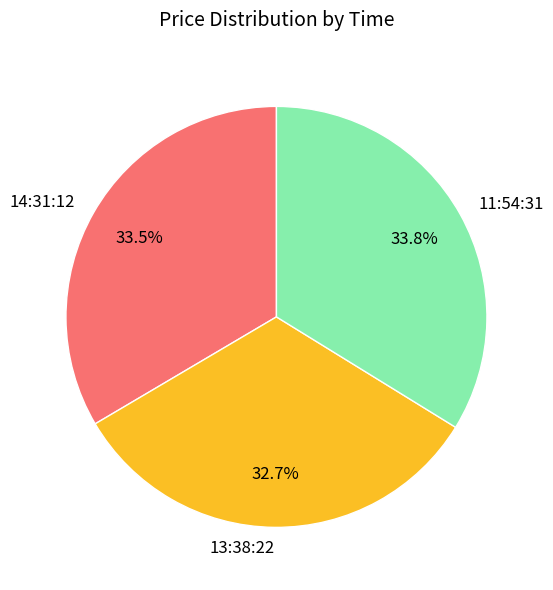

Count the number of slices in the pie.

3